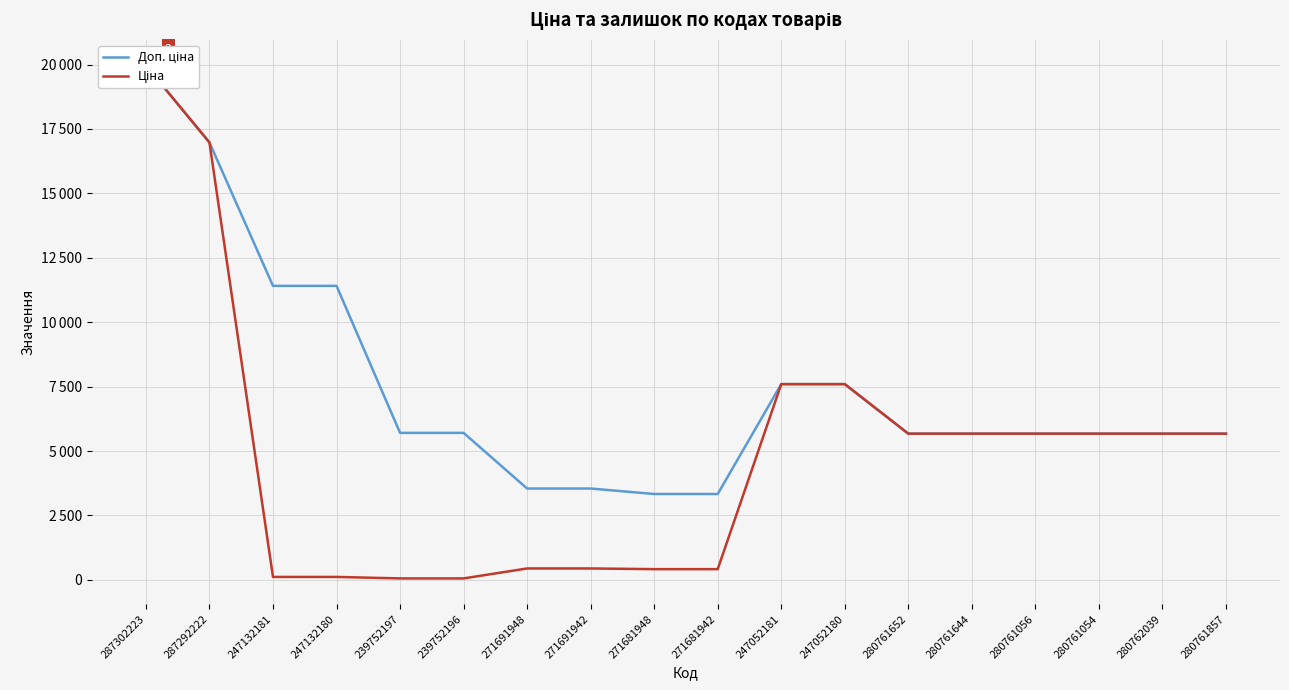

What is the sum of the Доп. ціна values at 247132181 and 287292222?

28386.3